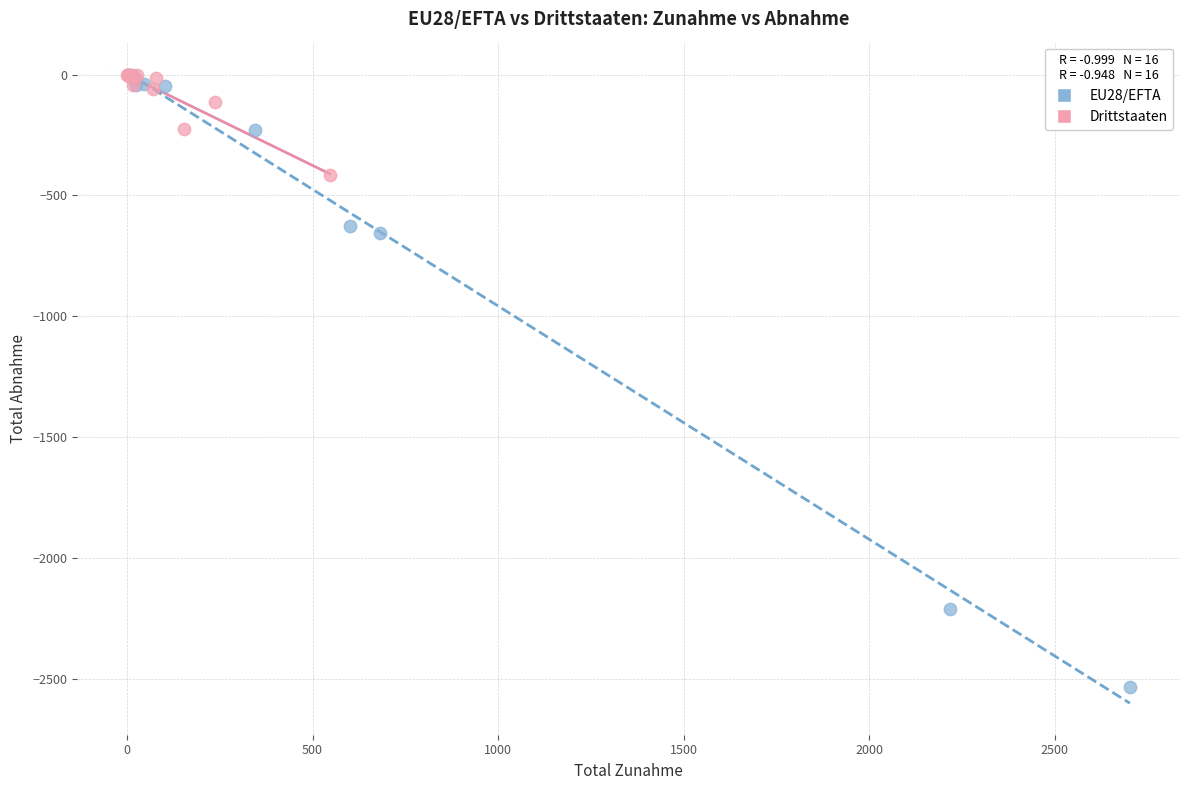

Which series reaches the minimum Y coordinate?

EU28/EFTA